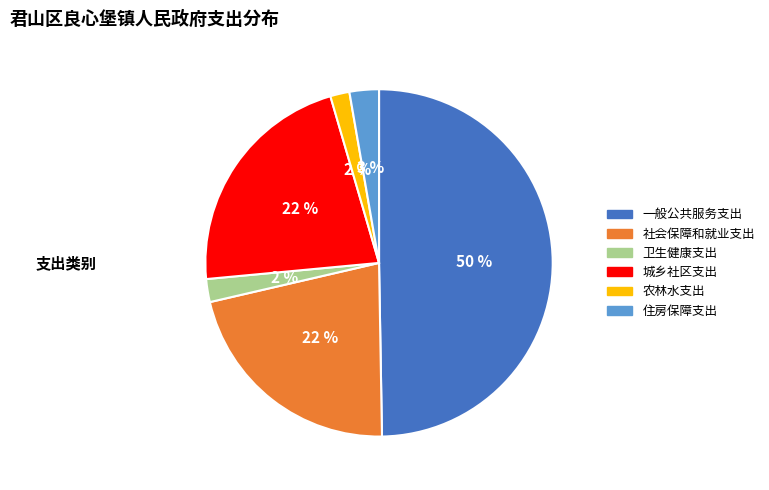

Is 城乡社区支出 the majority of the pie?

No